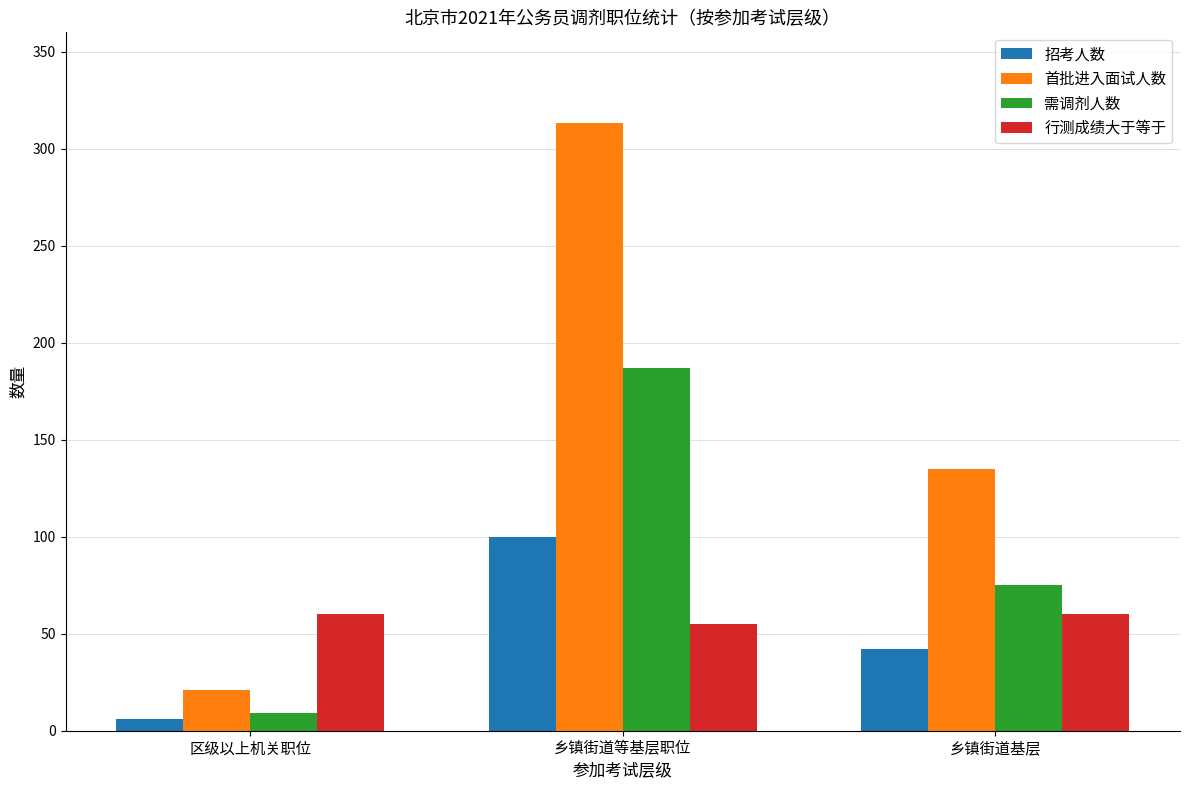

Where does the 招考人数 series first go above 42?

乡镇街道等基层职位